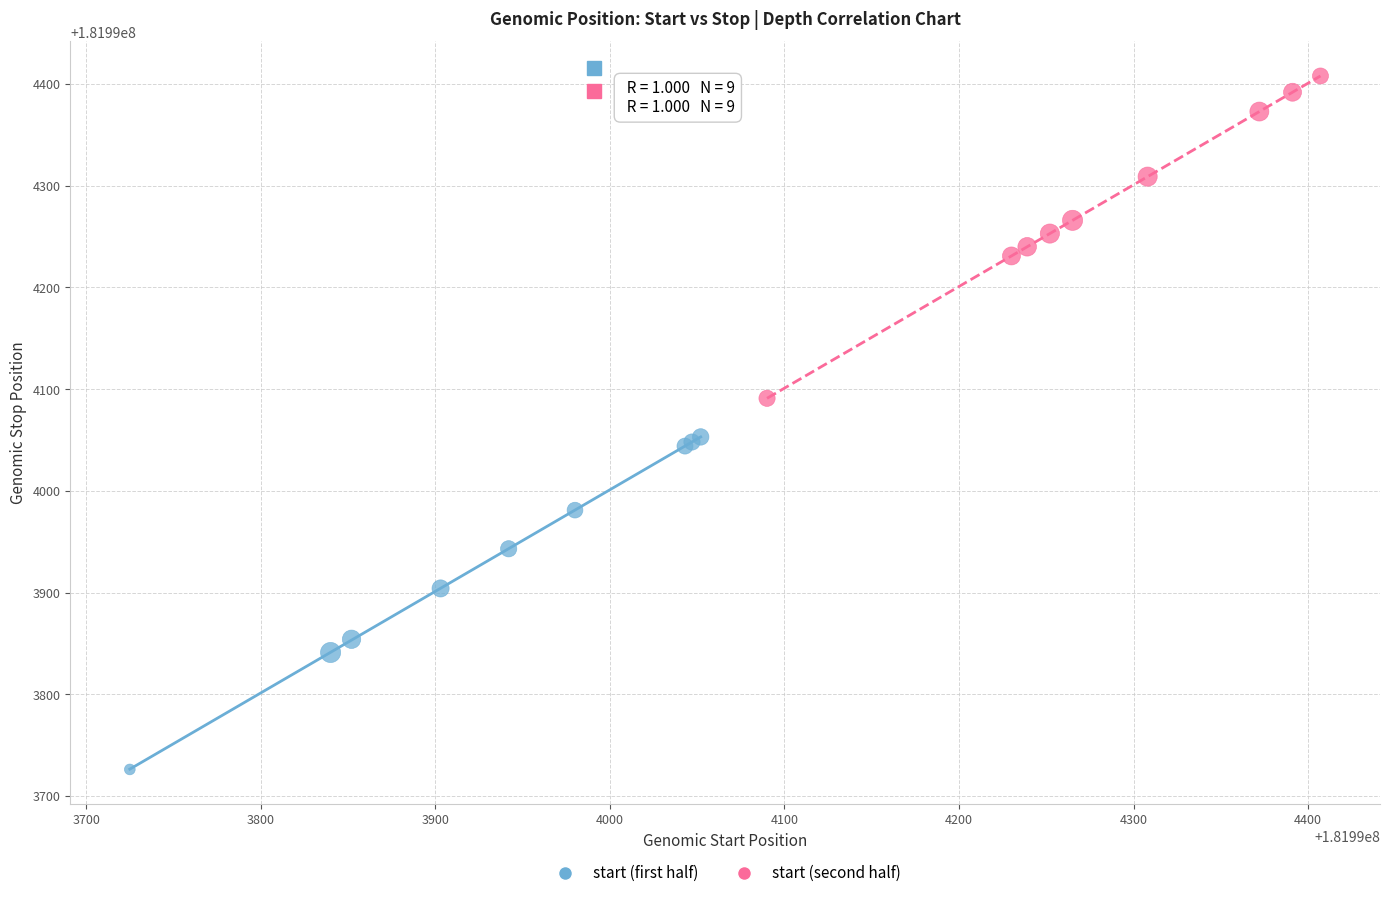

Which series reaches the minimum Y coordinate?

start (first half)